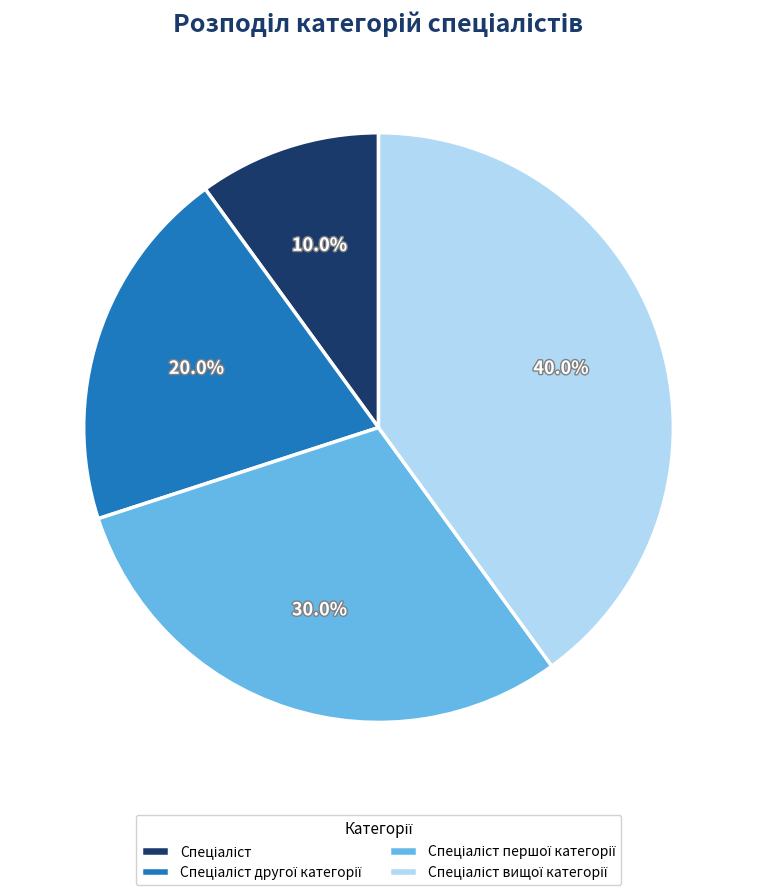

Does any single category account for the majority?

No